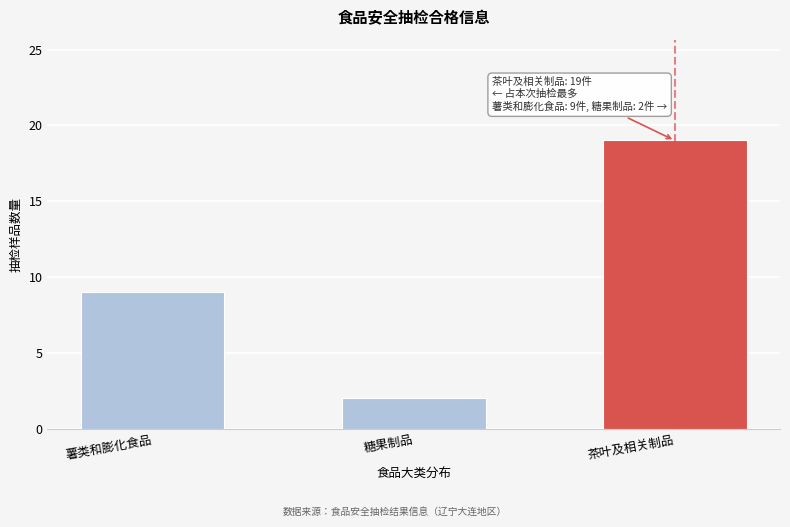

Reading left to right, list all the values displayed in this chart.

薯类和膨化食品=9	糖果制品=2	茶叶及相关制品=19